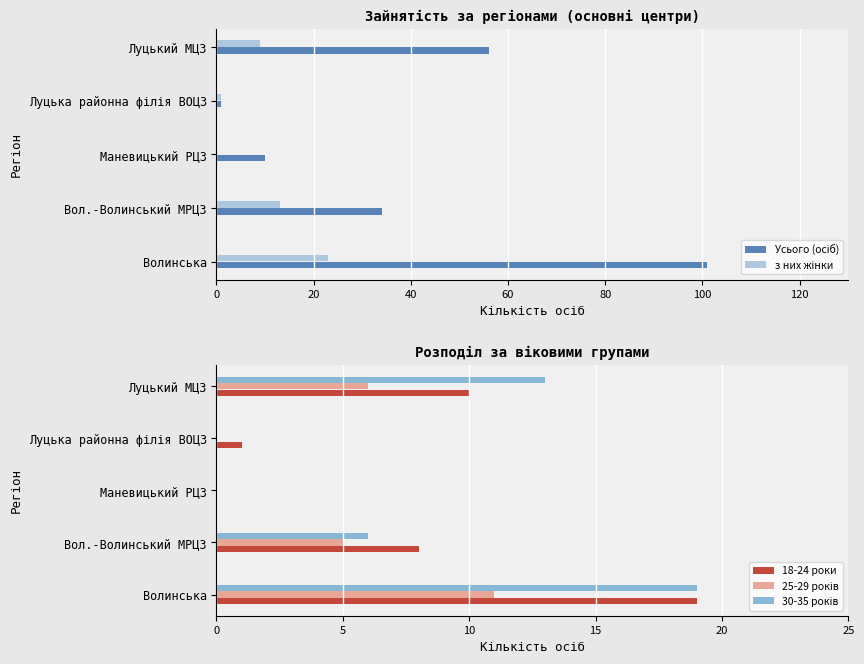

Reading left to right, what are all the values shown in this chart?

Усього (осіб): 101	34	10	1	56
з них жінки: 23	13	0	1	9
18-24 роки: 19	8	0	1	10
25-29 років: 11	5	0	0	6
30-35 років: 19	6	0	0	13